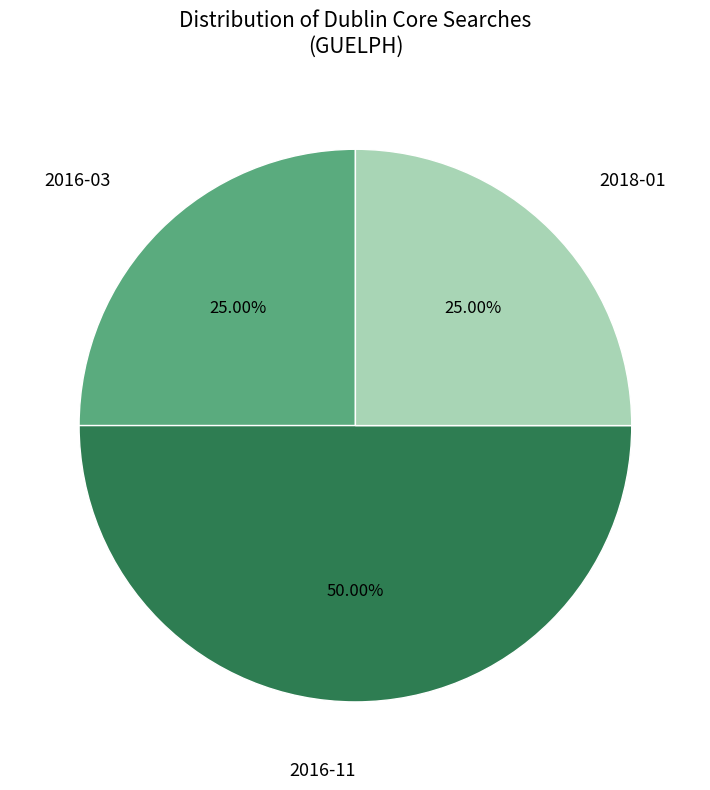

How many slices are in this pie chart?

3